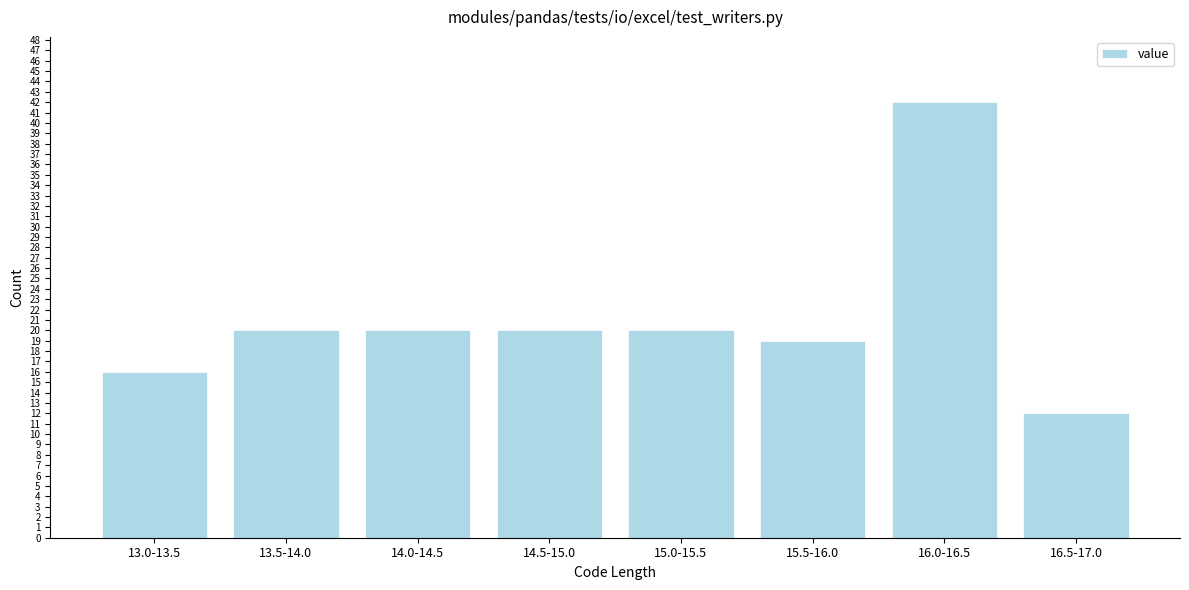

Reading left to right, extract all data points from this chart.

13.0-13.5=16	13.5-14.0=20	14.0-14.5=20	14.5-15.0=20	15.0-15.5=20	15.5-16.0=19	16.0-16.5=42	16.5-17.0=12